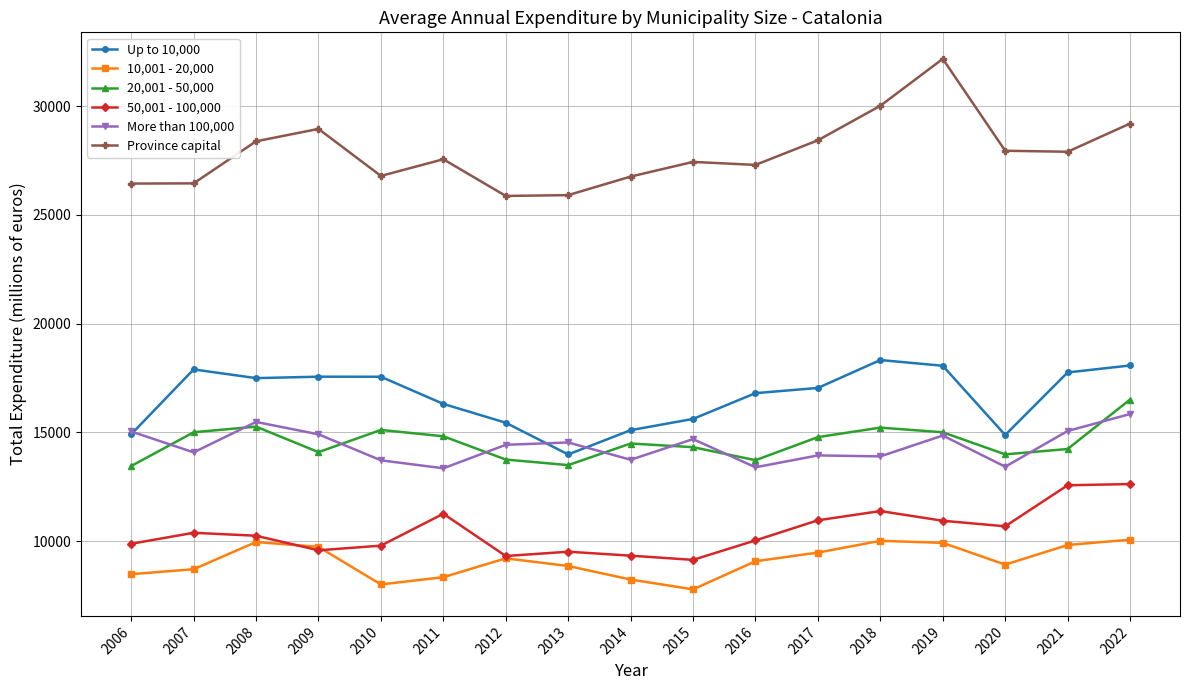

How many data points does each series have?

17